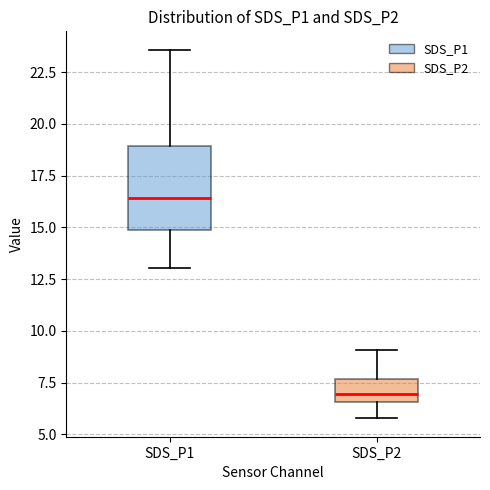

Which box has the highest median line?

SDS_P1